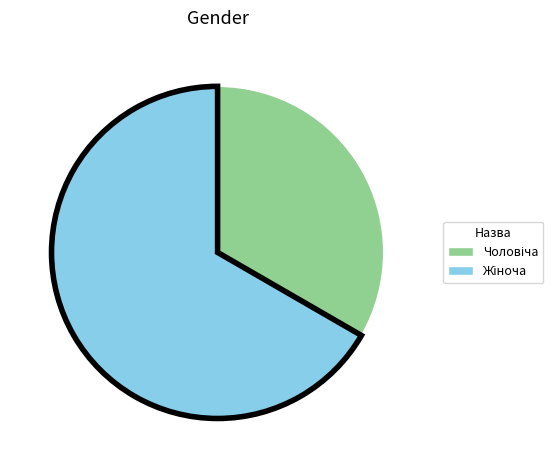

Is there a majority slice in this chart?

Yes